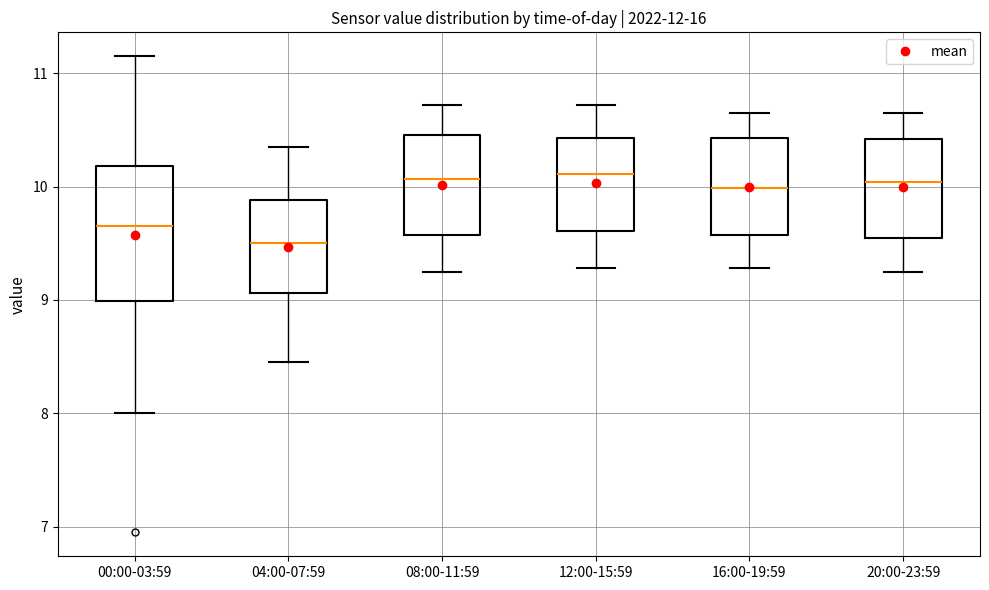

Reading left to right, transcribe this box plot: for each box, give where its median line is, the range the box spans, and where its two whiskers end, as read against the y-axis. The values are not printed on the chart, so give them approximately, as read against the axis.

00:00-03:59: median 9.7, box 9.0 to 10.2, whiskers 8.0 to 11.2
04:00-07:59: median 9.5, box 9.1 to 9.9, whiskers 8.5 to 10.4
08:00-11:59: median 10.1, box 9.6 to 10.5, whiskers 9.3 to 10.7
12:00-15:59: median 10.1, box 9.6 to 10.4, whiskers 9.3 to 10.7
16:00-19:59: median 10.0, box 9.6 to 10.4, whiskers 9.3 to 10.7
20:00-23:59: median 10.0, box 9.5 to 10.4, whiskers 9.3 to 10.7